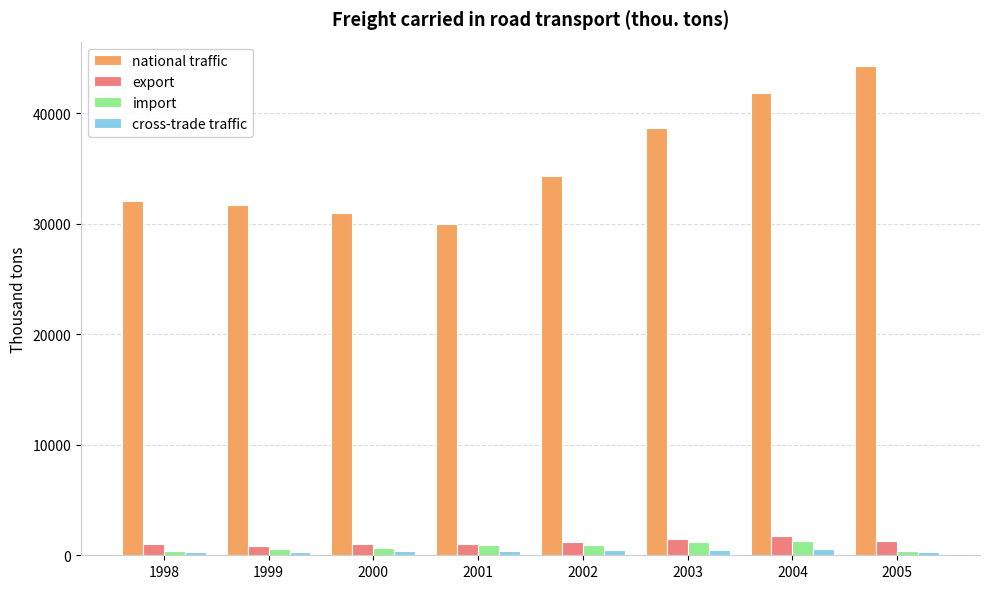

What is the greatest value displayed?

44247.3